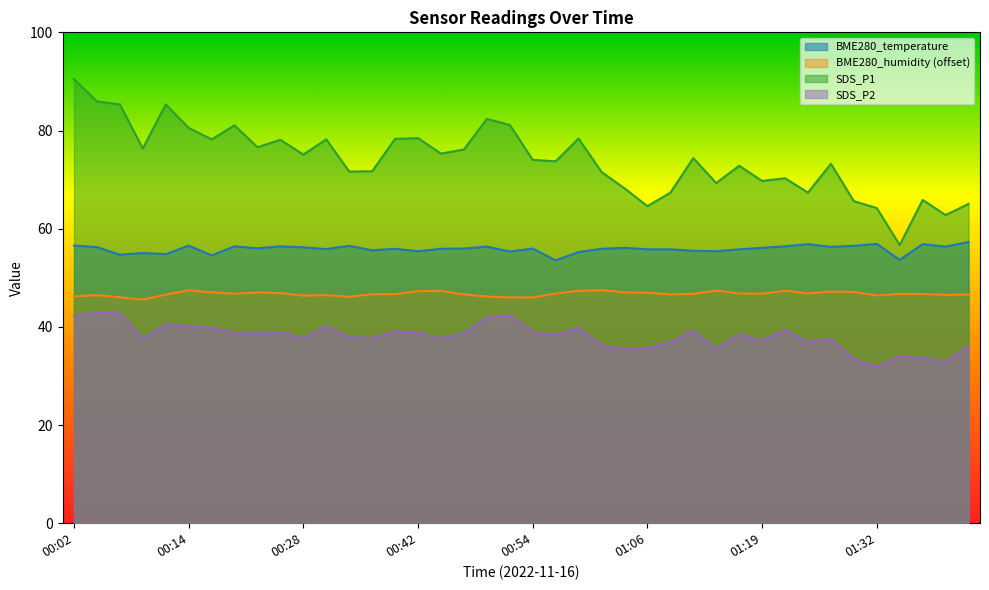

List the series in order of their overall mean, lowest first.

SDS_P2, BME280_humidity (offset), BME280_temperature, SDS_P1